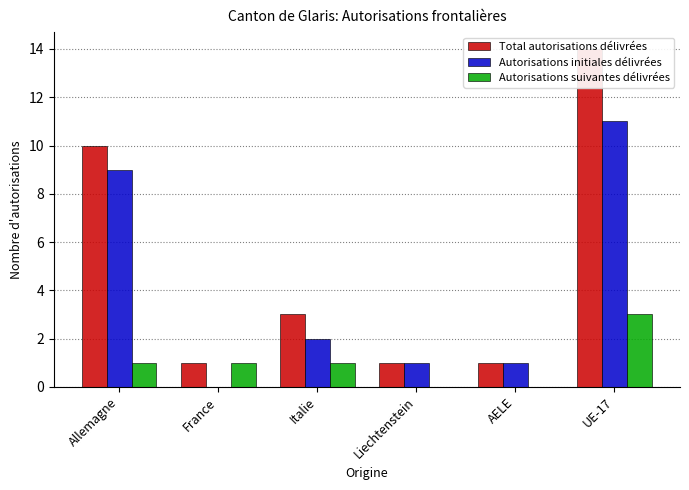

Is it true that Total autorisations délivrées equals 14 at UE-17?

True